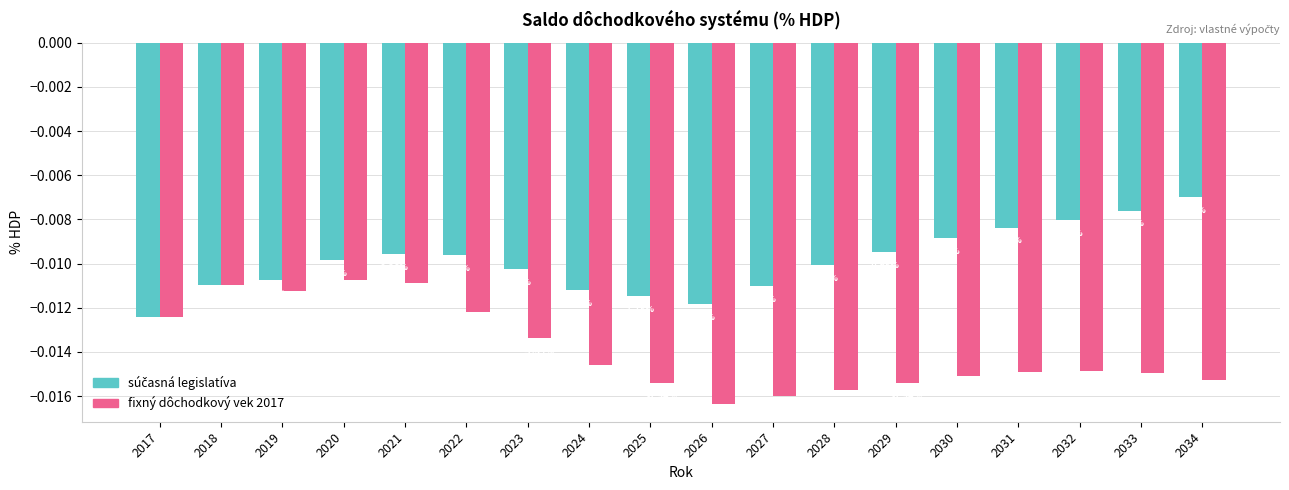

How many groups of bars are there?

18